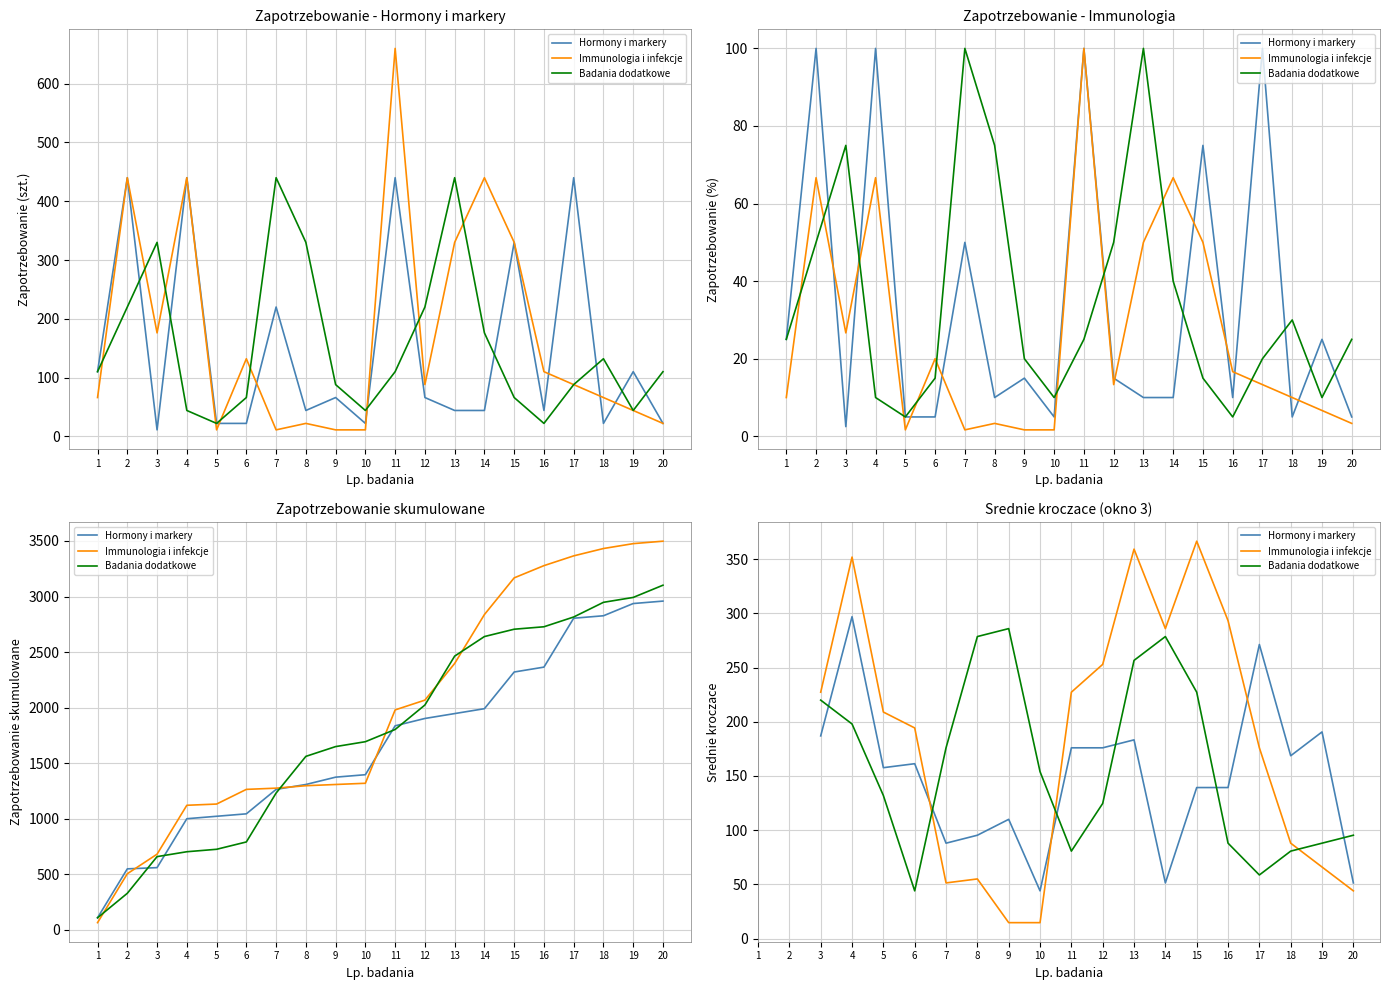

True or false: Hormony i markery has a value of 405.6 at 4.

False